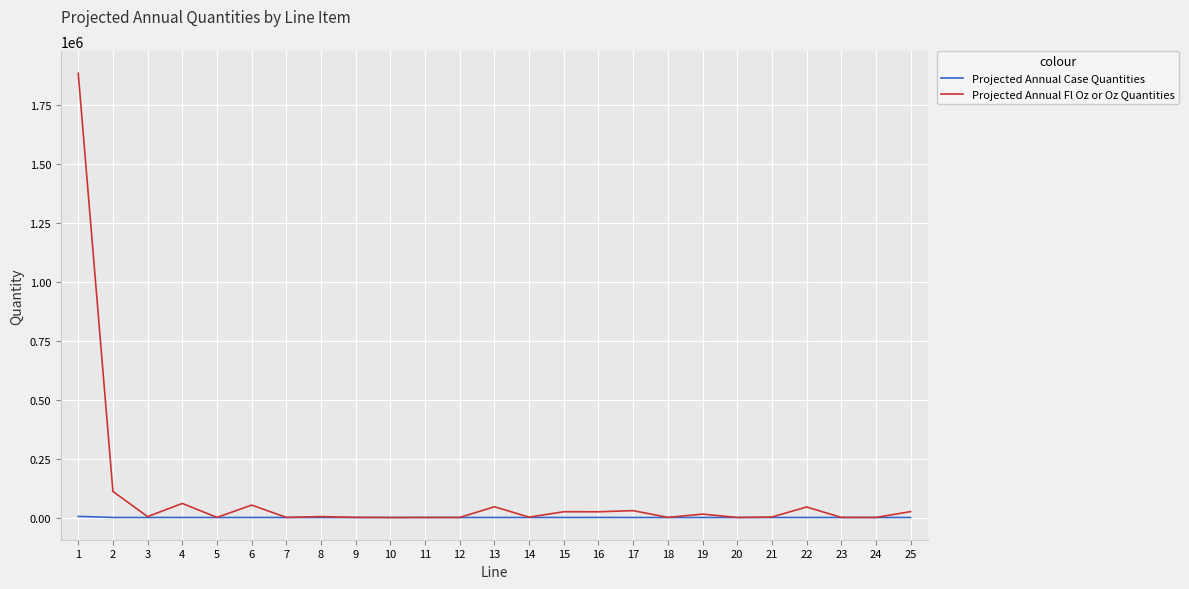

What is the maximum value for Projected Annual Fl Oz or Oz Quantities?

1883606.4